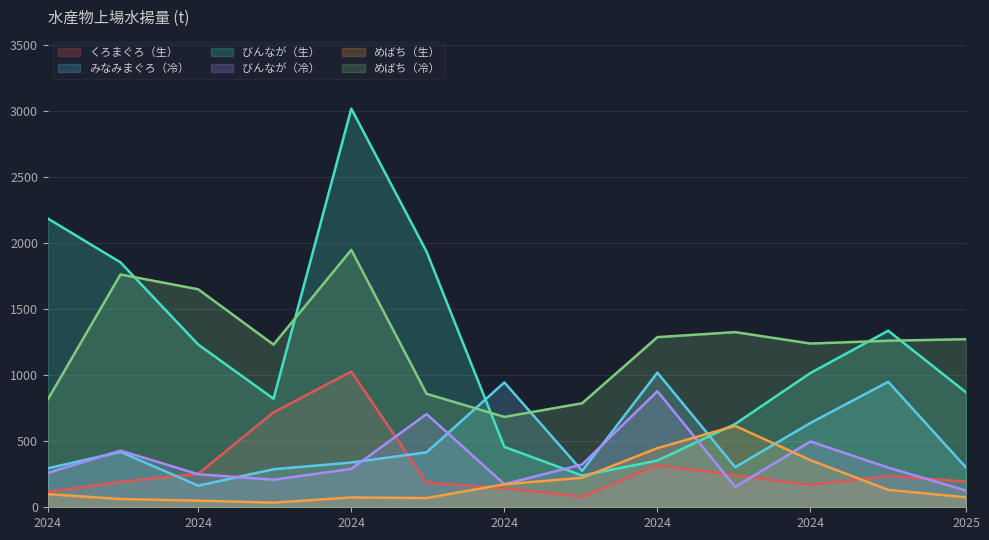

Is the value of くろまぐろ（生） at 2024 greater than the value of びんなが（生） at 2024?

No